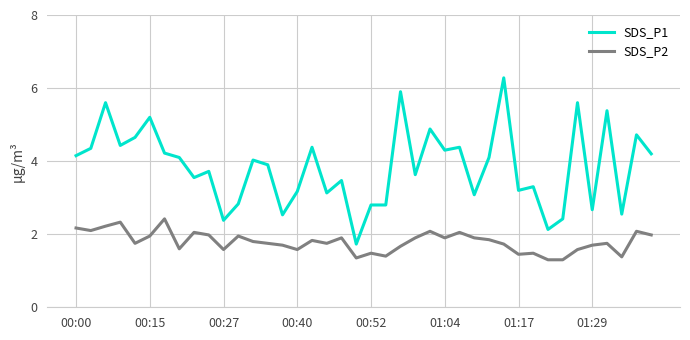

True or false: SDS_P1 and SDS_P2 cross at least once.

False